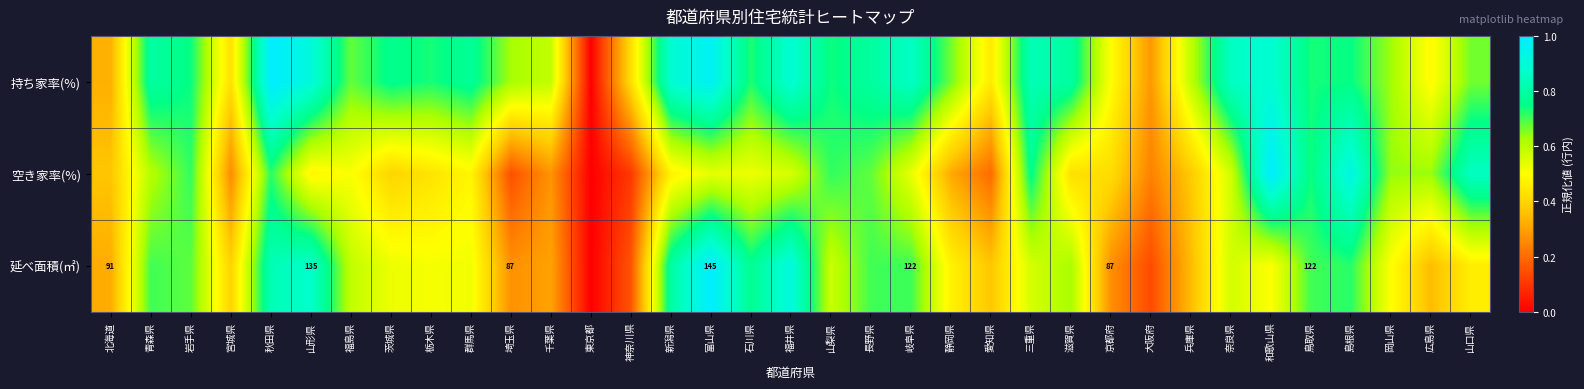

What value does the 持ち家率(%) series have at 秋田県?

1.0